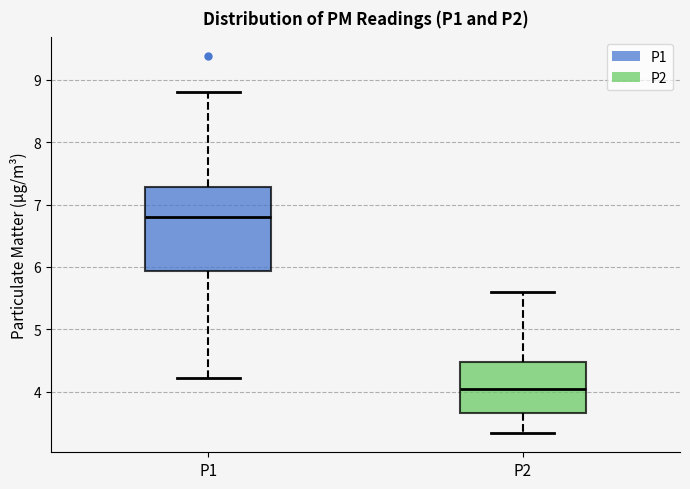

Reading left to right, transcribe this box plot: for each box, give where its median line is, the range the box spans, and where its two whiskers end, as read against the y-axis. The values are not printed on the chart, so give them approximately, as read against the axis.

P1: median 6.8, box 5.9 to 7.3, whiskers 4.2 to 8.8
P2: median 4.1, box 3.7 to 4.5, whiskers 3.3 to 5.6